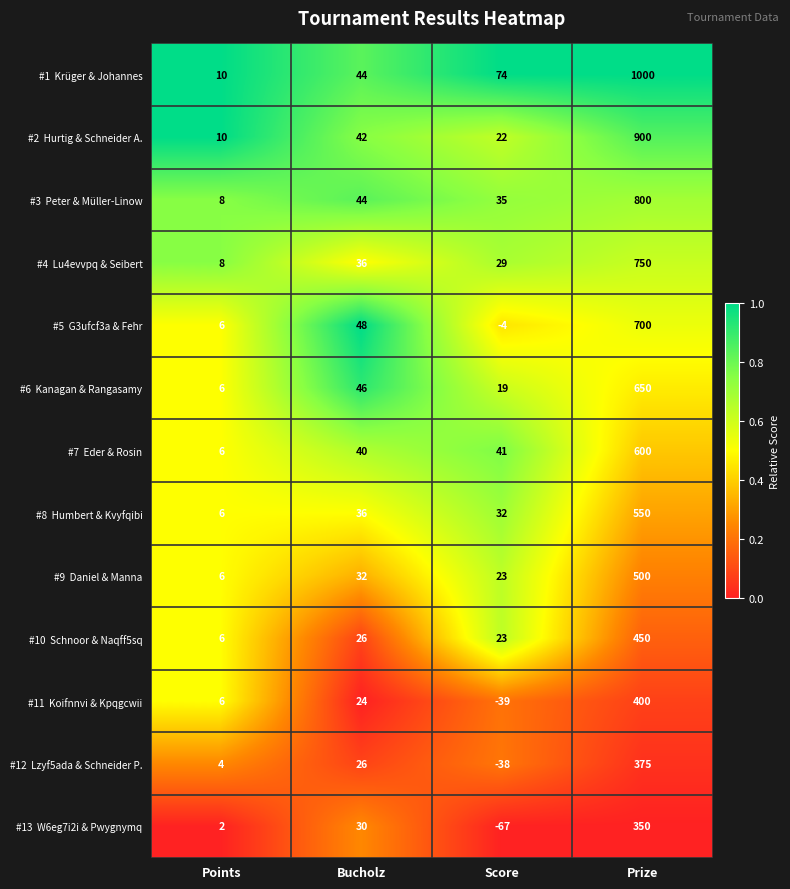

At which category is the sum across all series the highest?

Prize